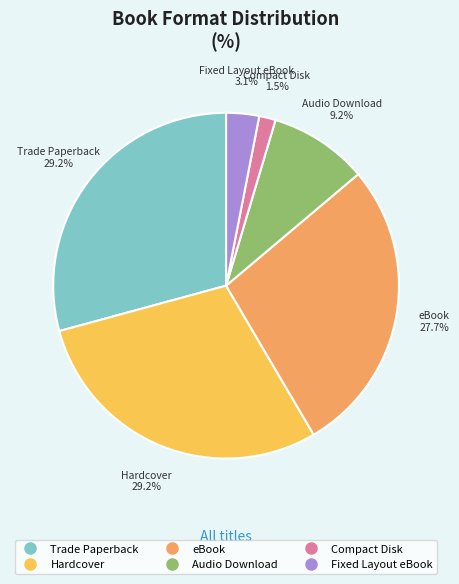

Does any single category account for the majority?

No